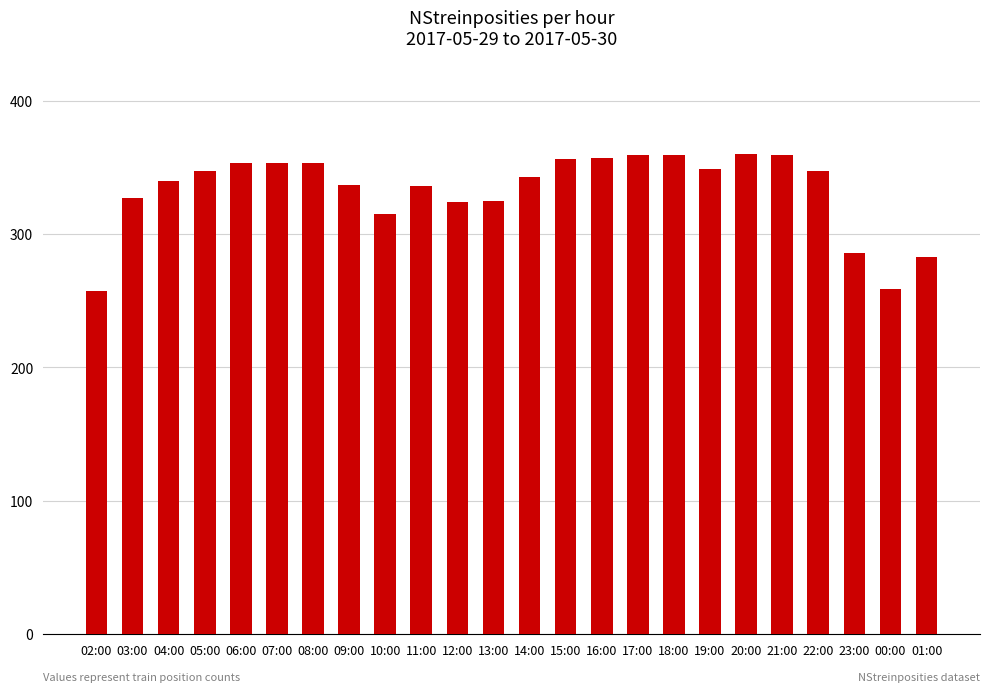

At which label is the value closest to 308?

10:00